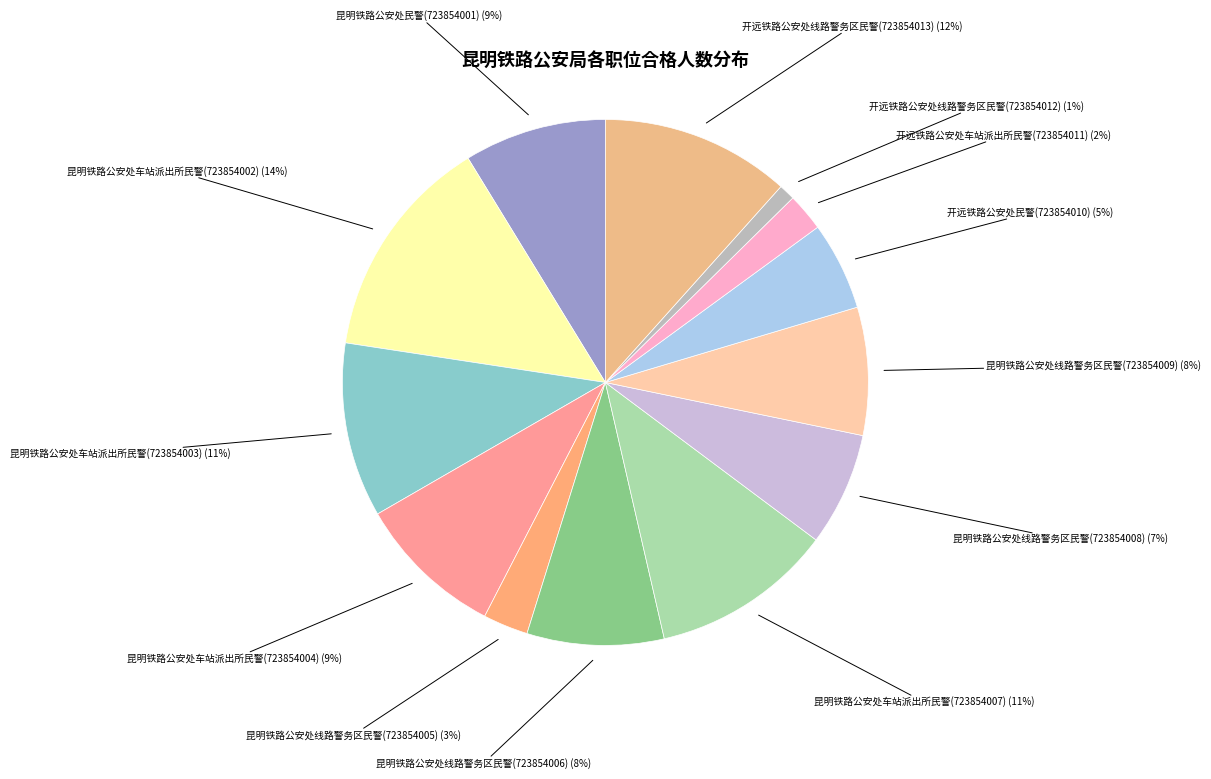

Count the number of slices in the pie.

13